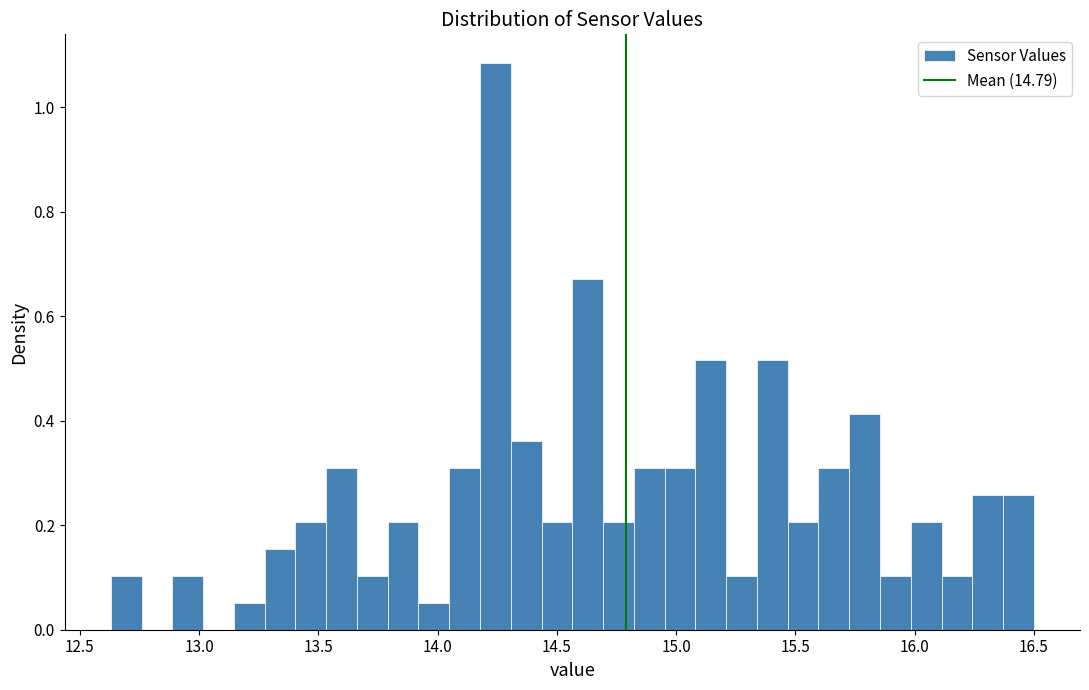

Around what value on the x-axis is the tallest bar? Give the approximate position of its centre, as read against the axis.

14.25